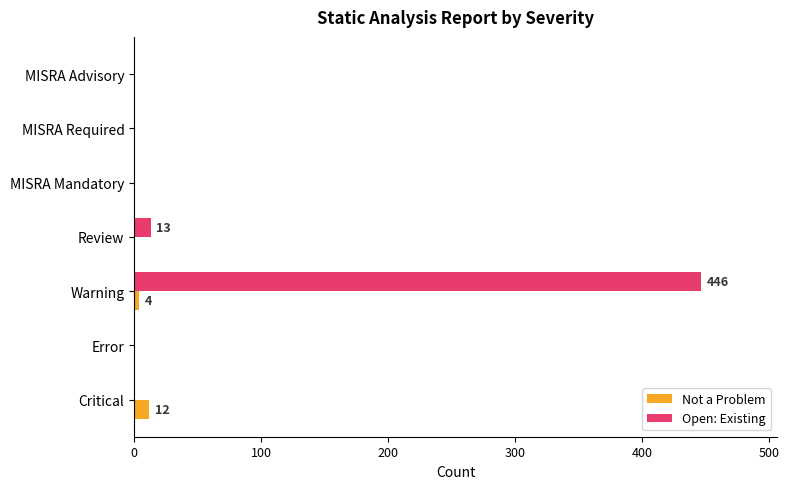

What is the greatest value displayed?

446